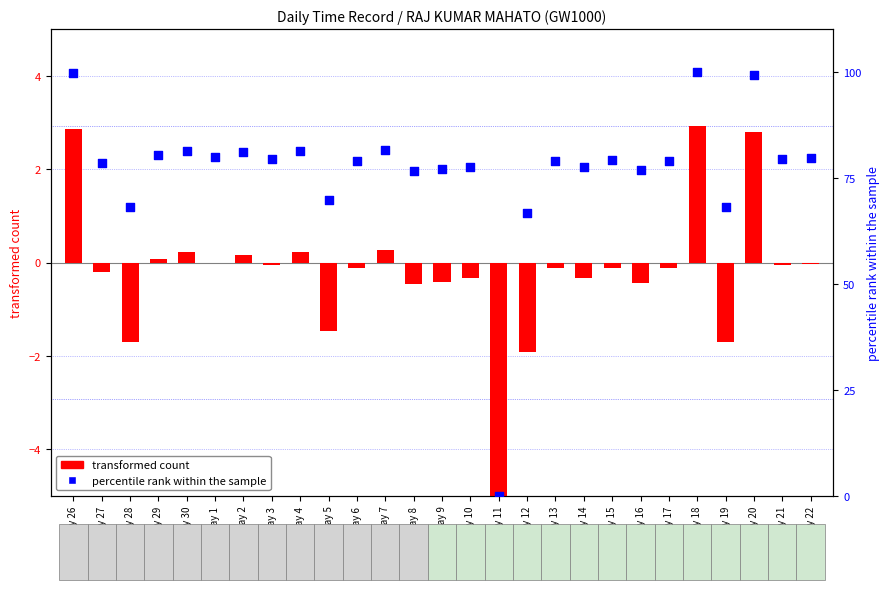

Which series contains the highest Y value?

percentile rank within the sample